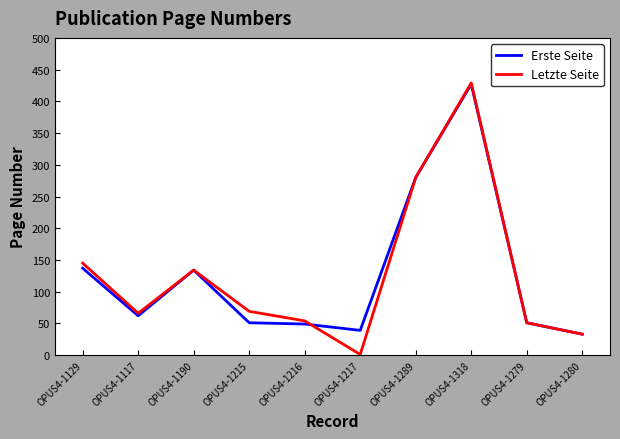

What is the difference between the highest and lowest values at OPUS4-1129?

8